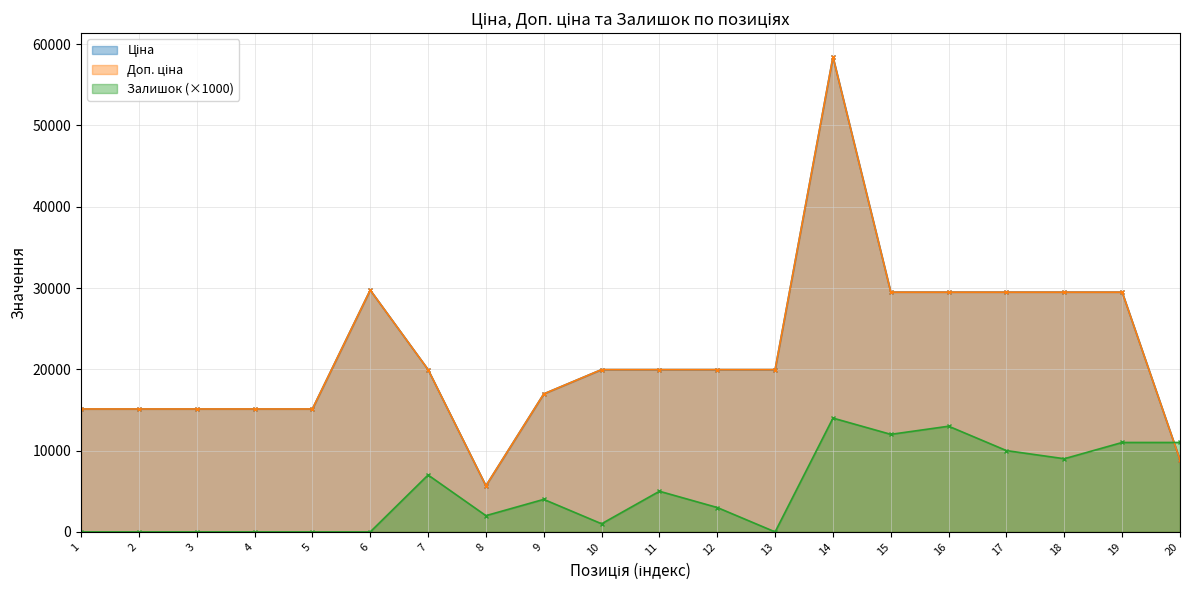

What is the value of the Доп. ціна point at the 3rd from the left?

15120.0